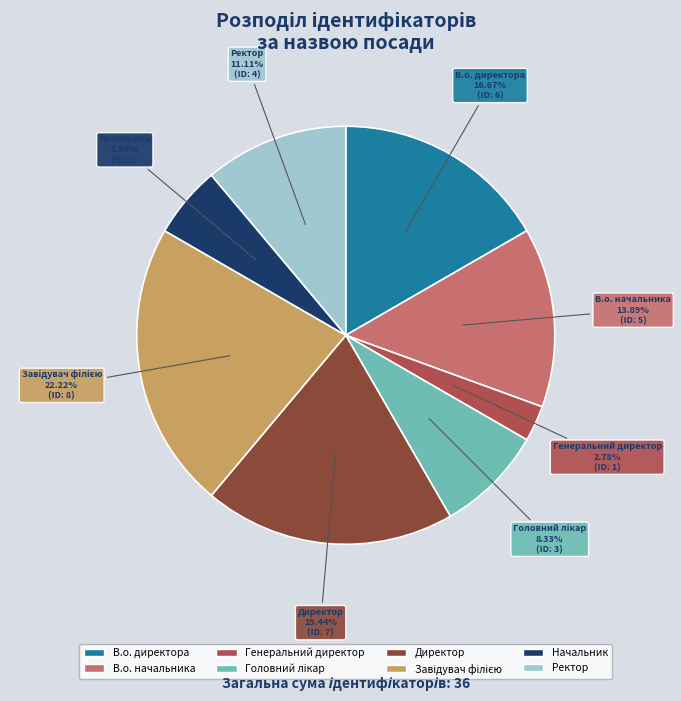

Which category has the smallest portion of the pie?

Генеральний директор